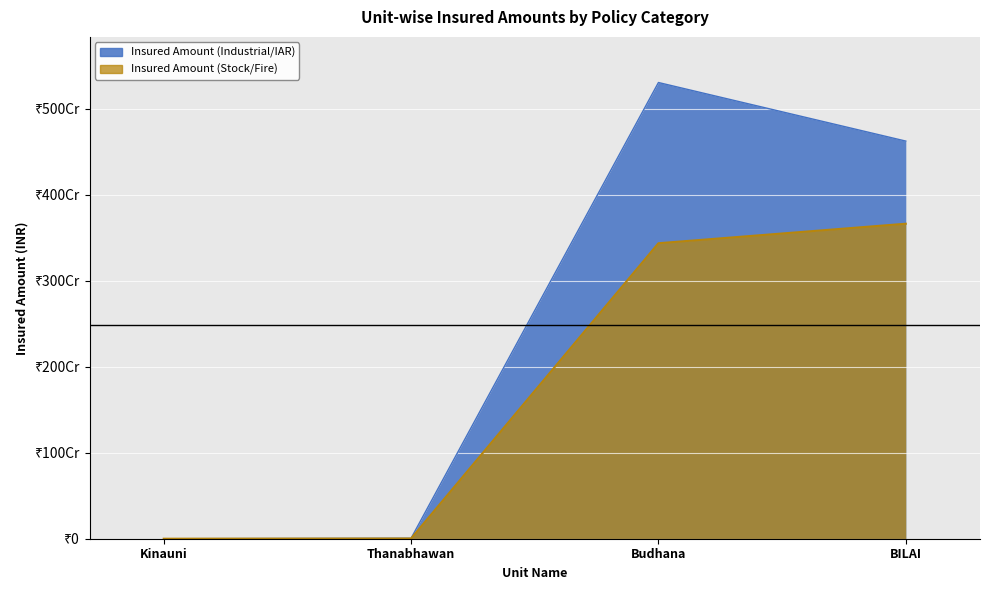

Rank the series at Kinauni from lowest to highest value.

Insured Amount (Stock/Fire), Insured Amount (Industrial/IAR)